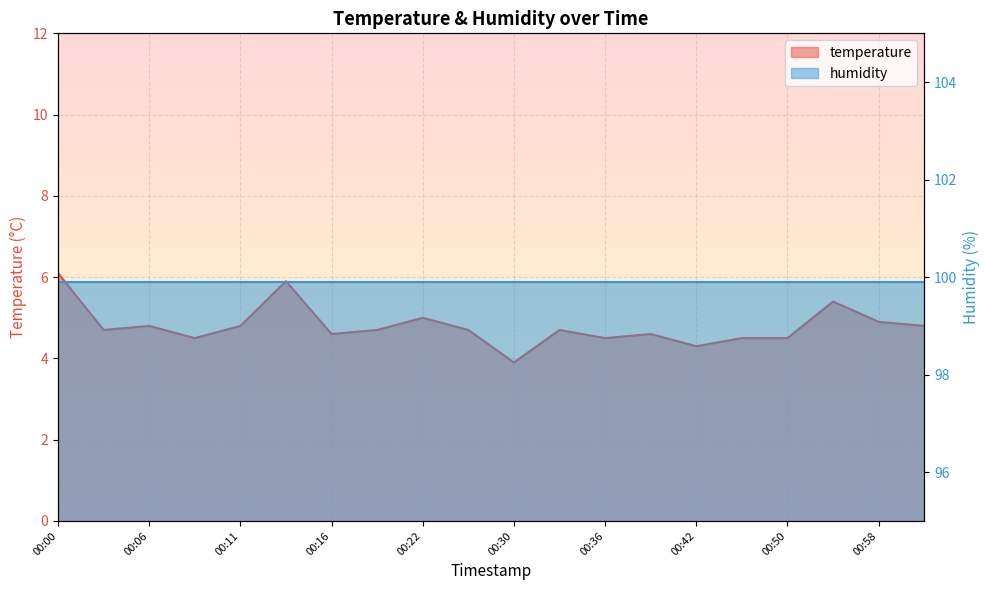

True or false: the data shows 6.3 at 00:19.

False